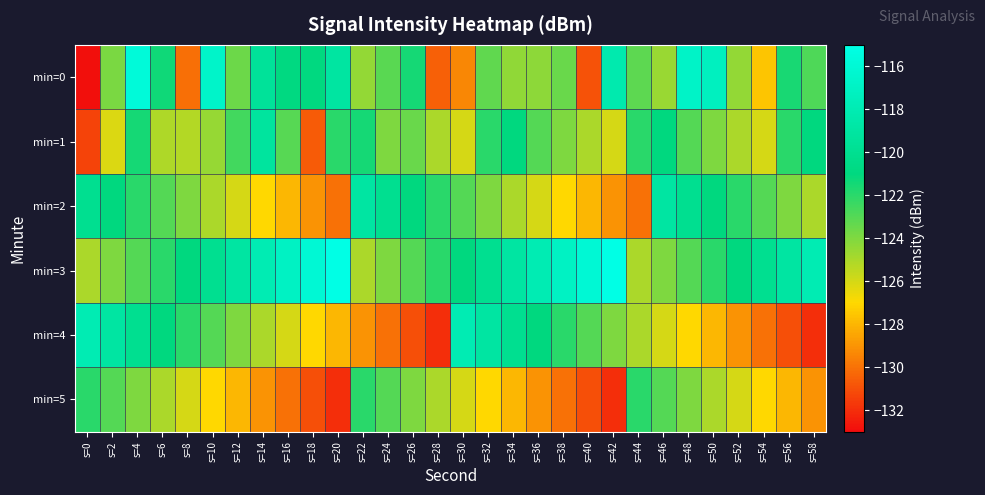

What is the spread (max minus min) of values at s=18?

15.0